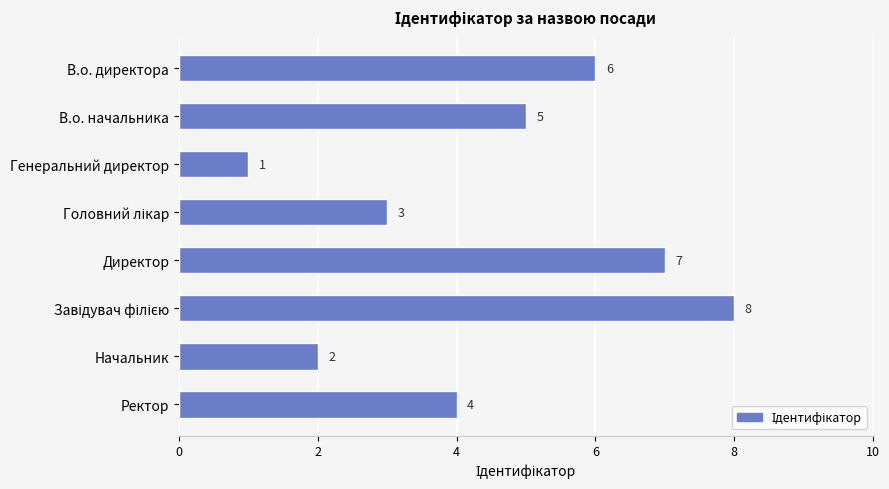

What is the difference between the maximum and minimum values?

7